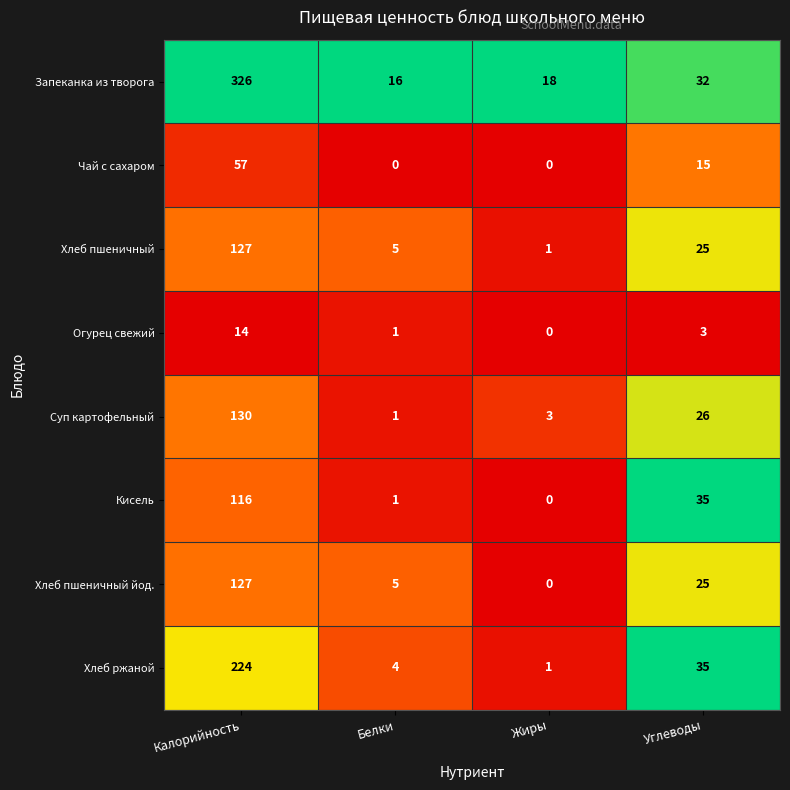

What is the difference between the Хлеб пшеничный йод. values at Белки and Калорийность?

122